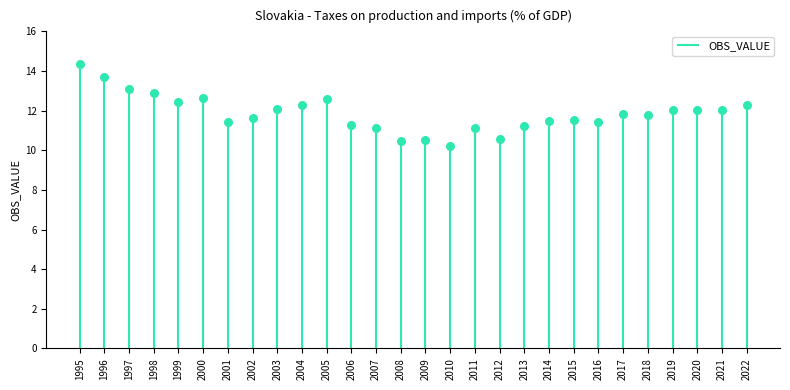

Which has a higher value, 2011 or 2009?

2011